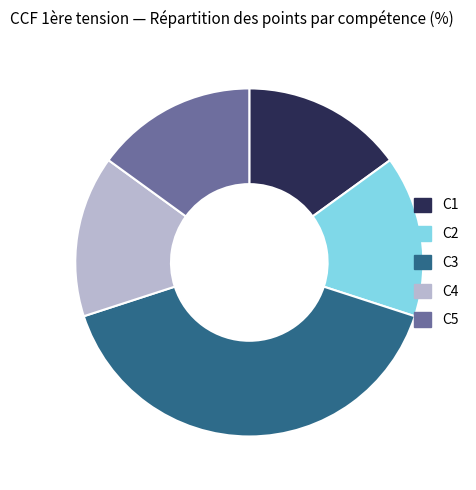

The C3 slice represents 50% of the pie. True or false?

False